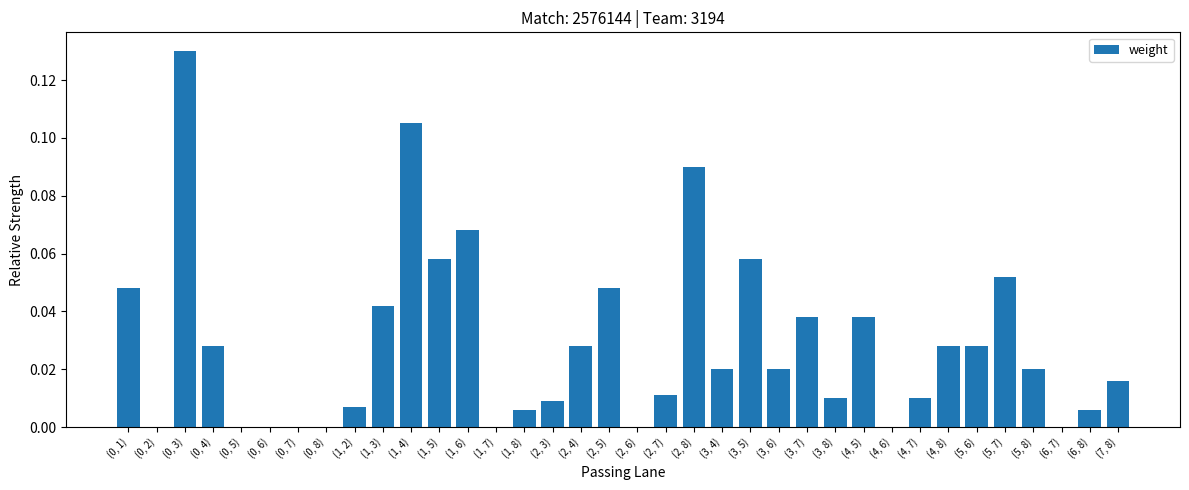

Between (1, 5) and (7, 8), which is larger?

(1, 5)